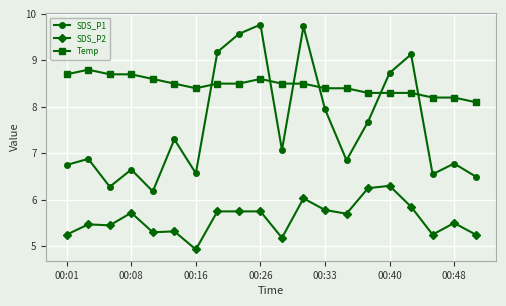

True or false: SDS_P2 and SDS_P1 cross at least once.

False